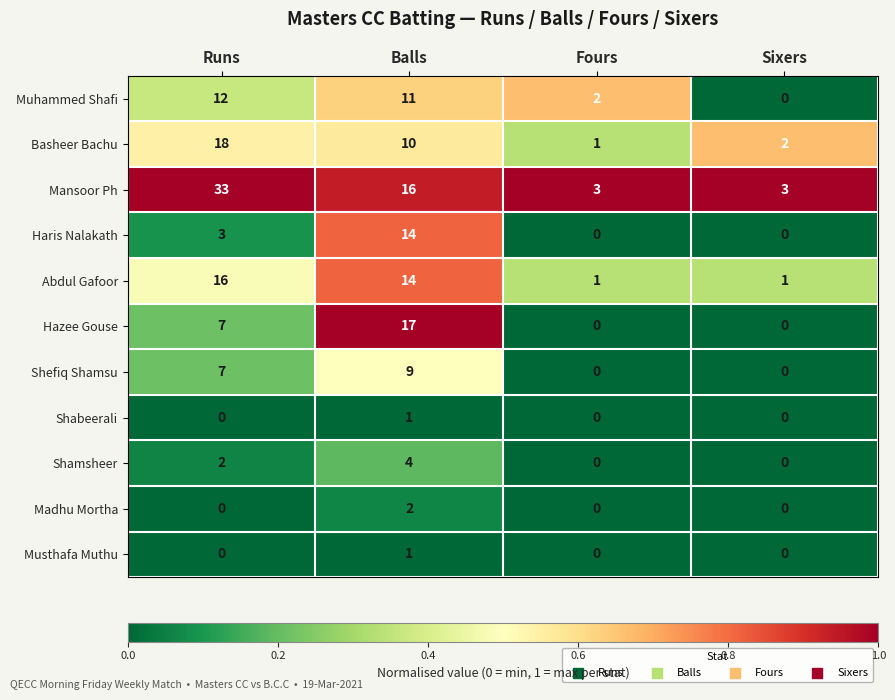

What is the difference between the maximum and minimum values in the Basheer Bachu series?

17